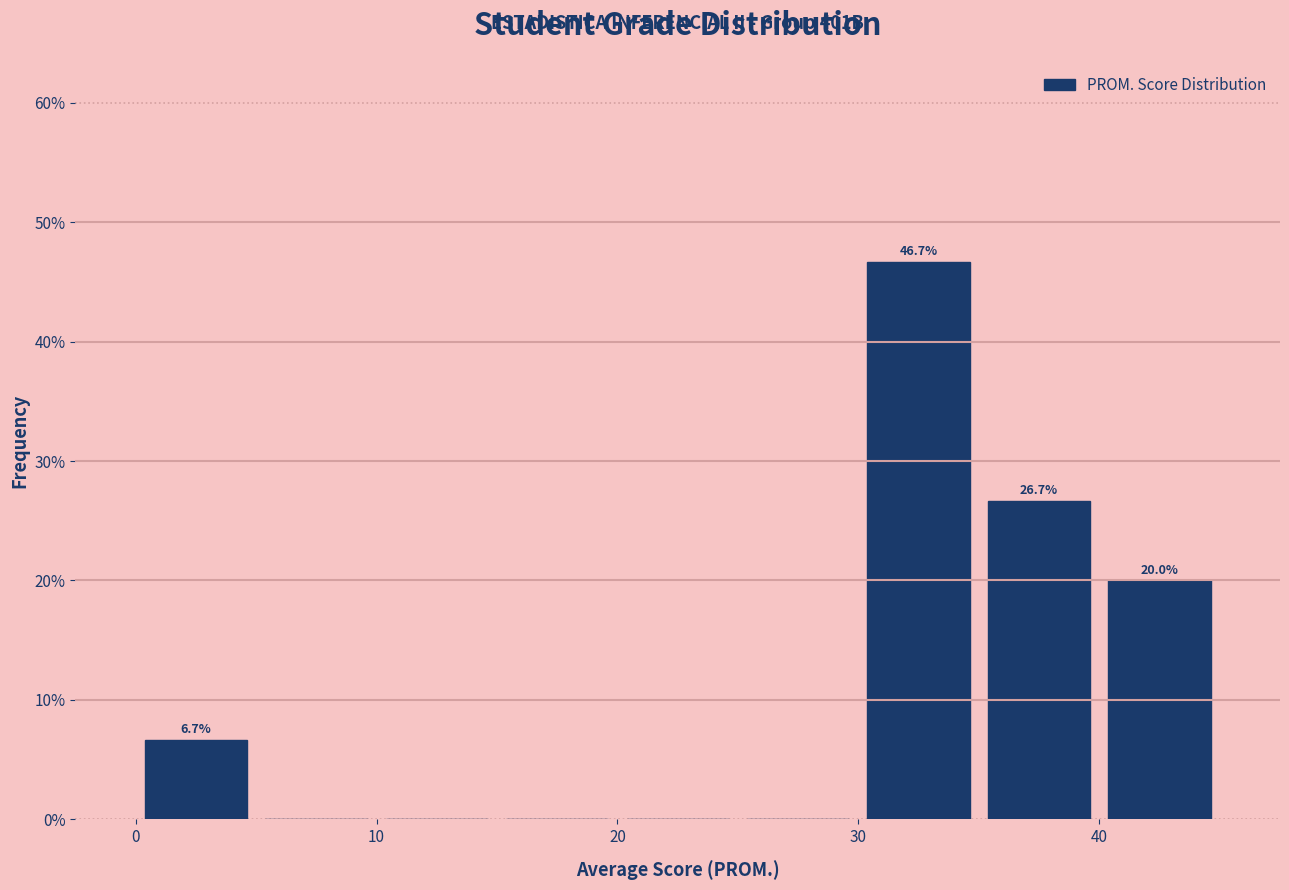

Over which range of the x-axis is the bar tallest?

30 to 35